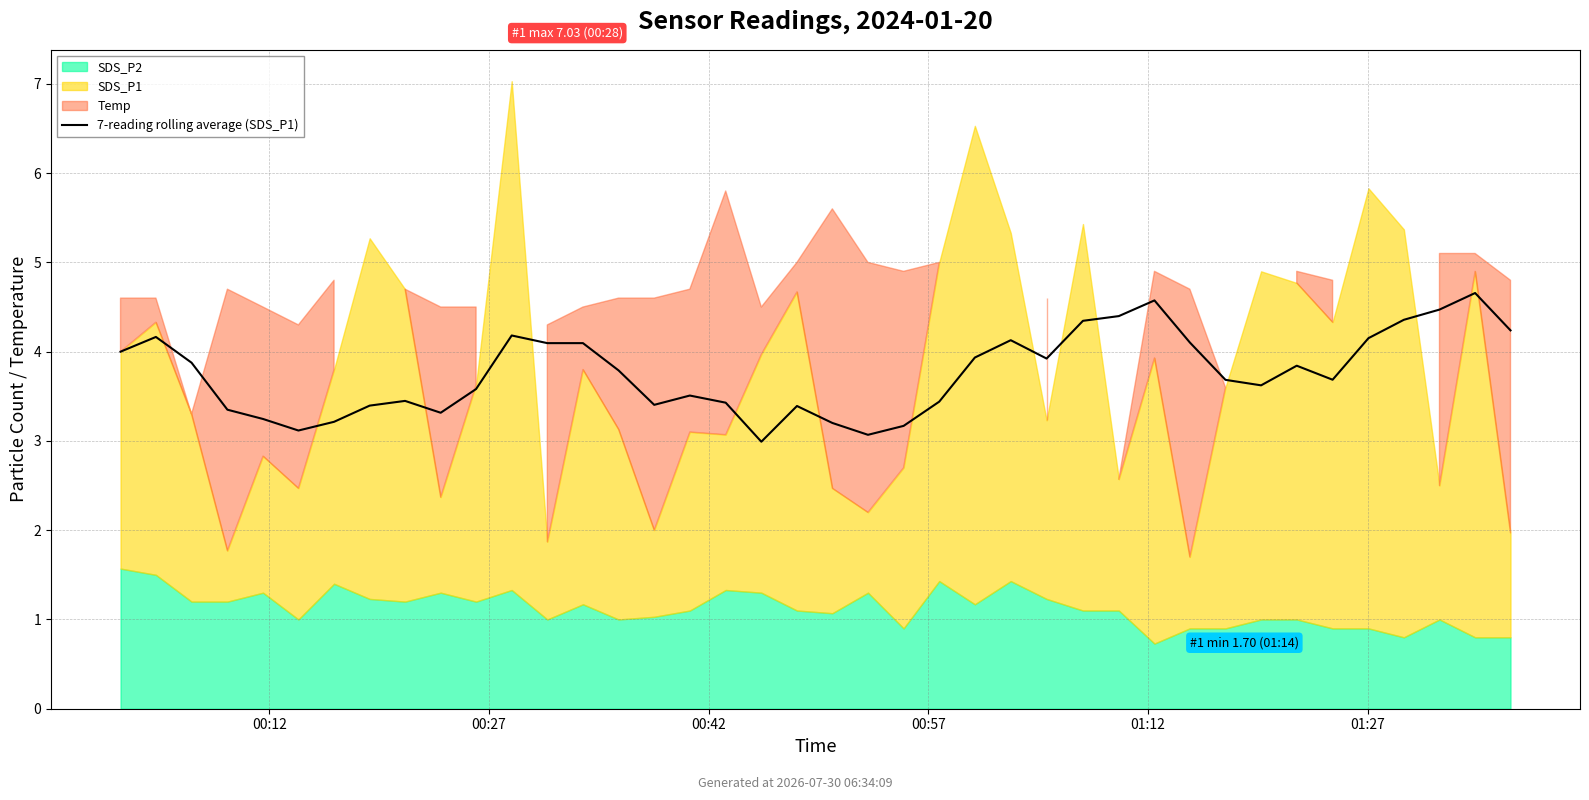

Does the chart display data point markers on the line(s)?

No